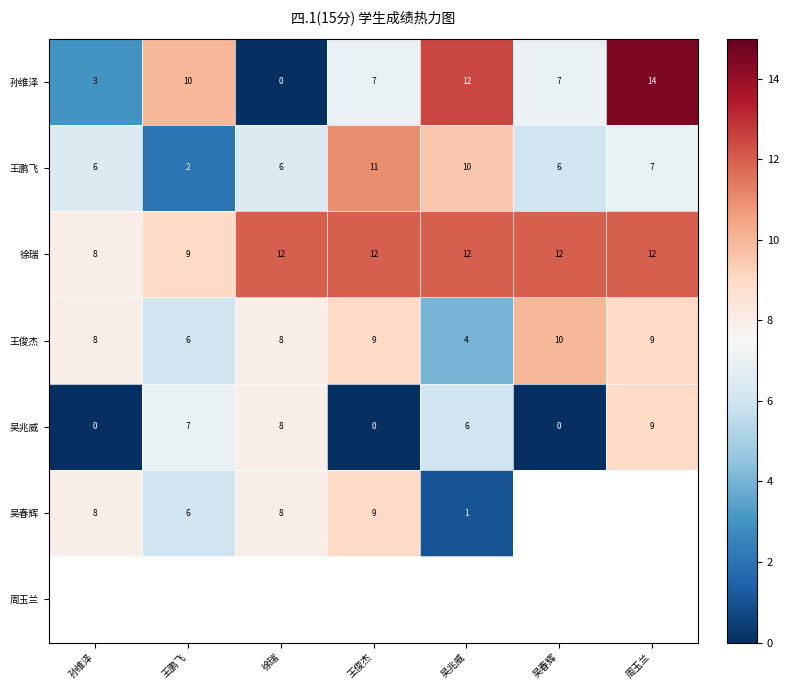

What value does the 徐瑞 series have at 吴兆威?

12